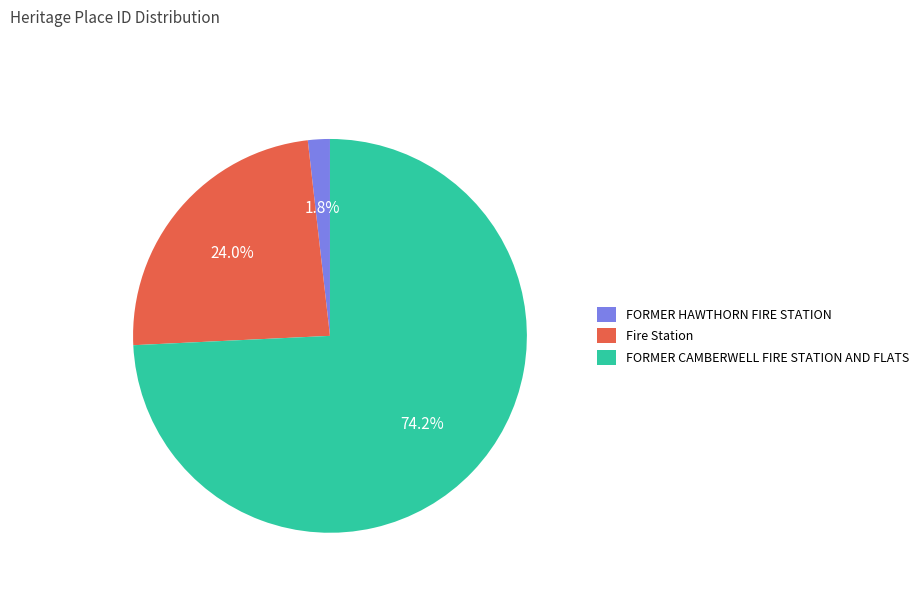

Which has a higher value, Fire Station or FORMER CAMBERWELL FIRE STATION AND FLATS?

FORMER CAMBERWELL FIRE STATION AND FLATS